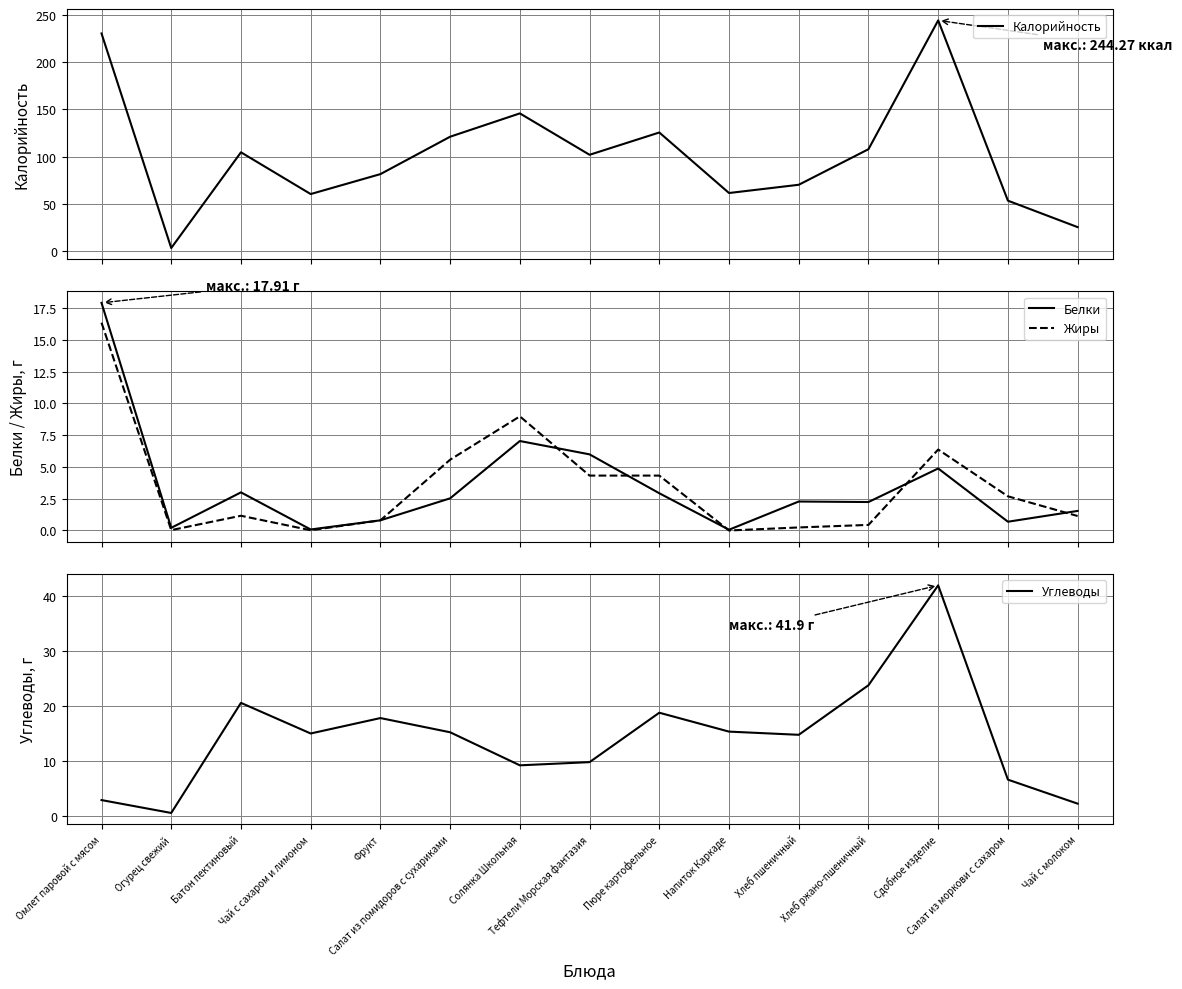

Which has a higher value, Омлет паровой с мясом or Сдобное изделие?

Сдобное изделие